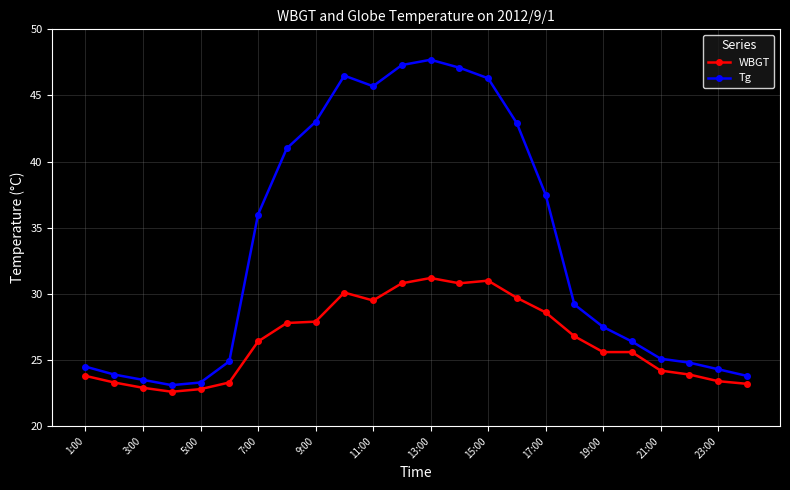

Which series has the largest range (max minus min)?

Tg